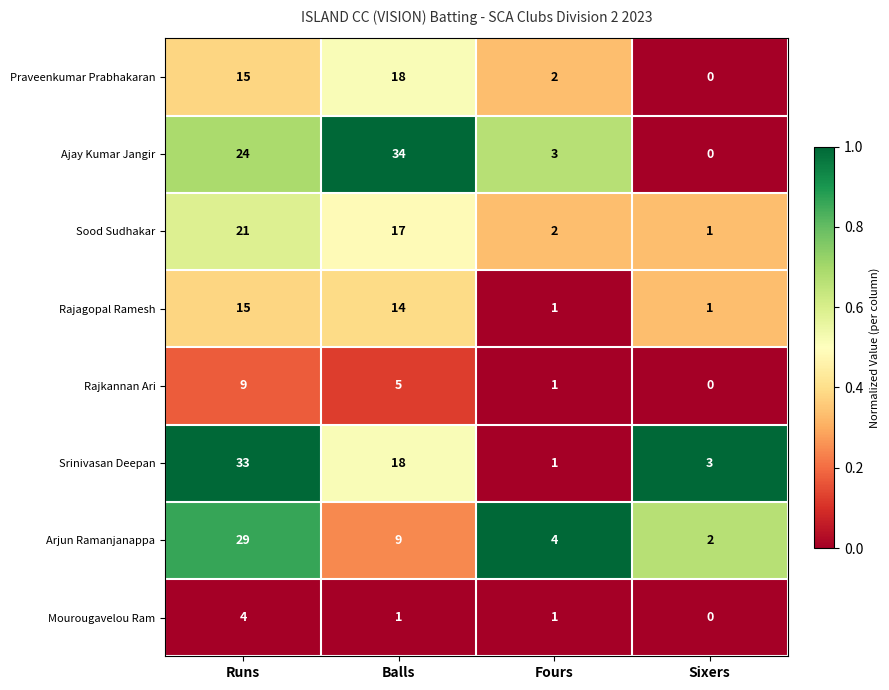

Which series has the largest range (max minus min)?

Ajay Kumar Jangir